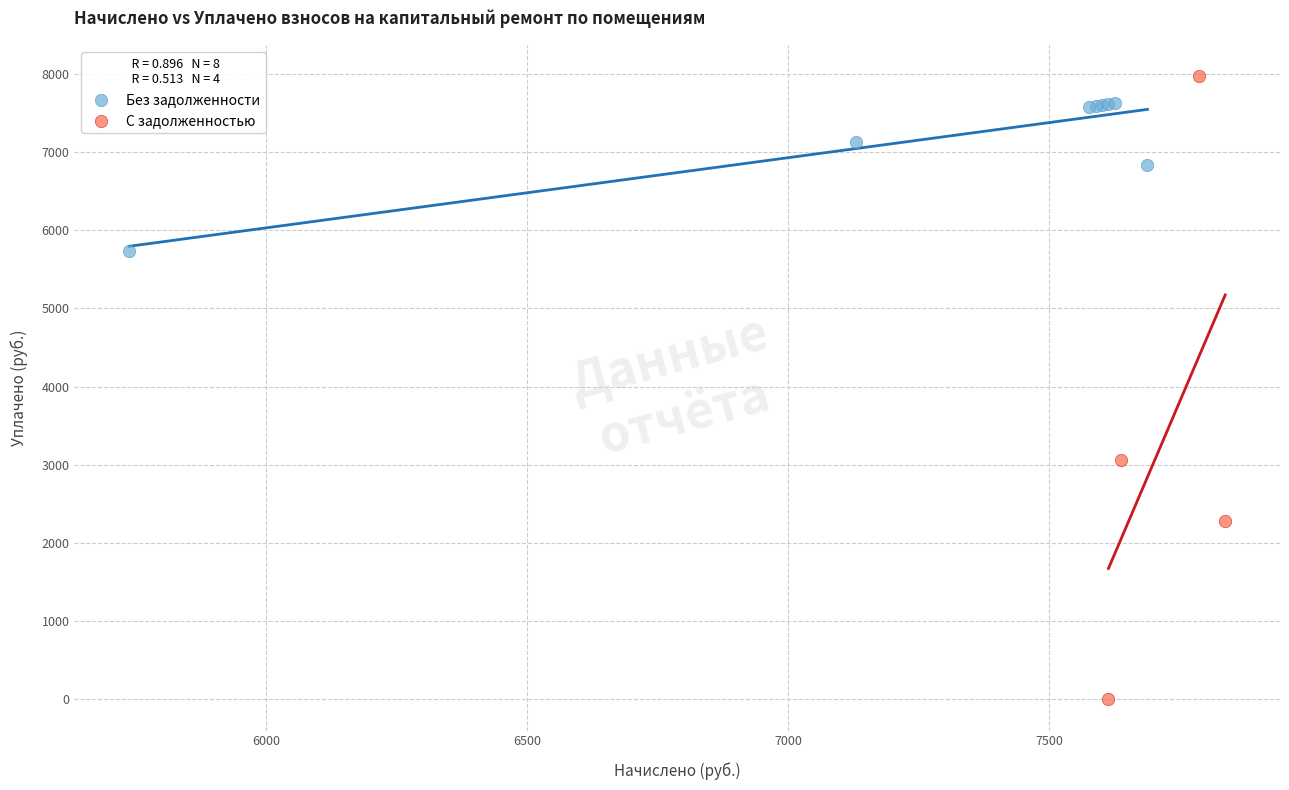

Which series reaches the minimum Y coordinate?

С задолженностью